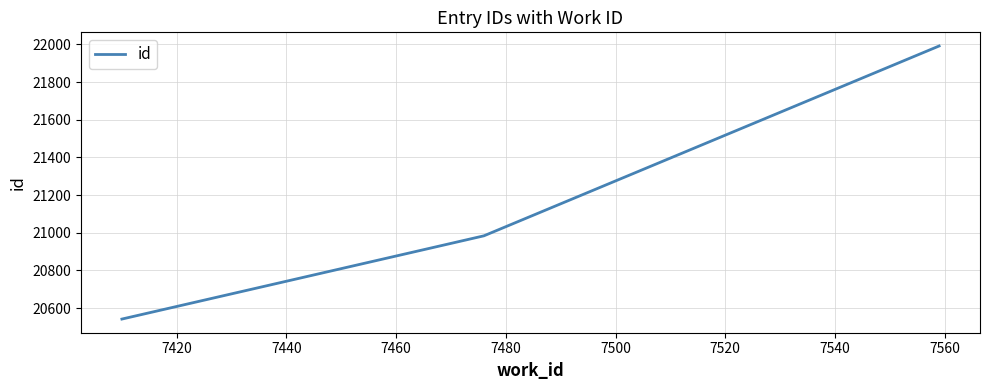

What is the greatest value displayed?

21992